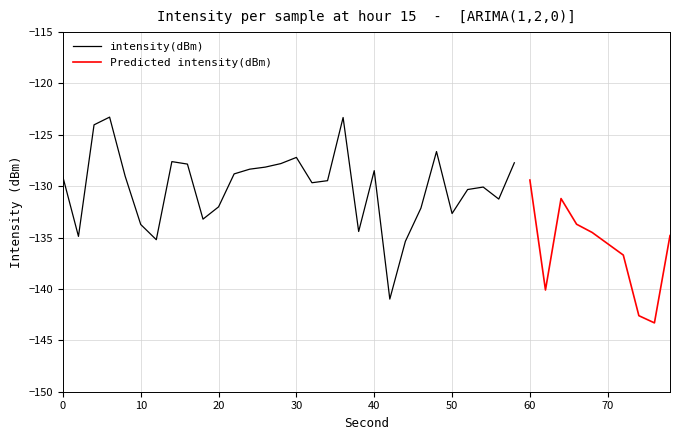

The intensity(dBm) series shows -79.4 at 0. True or false?

False